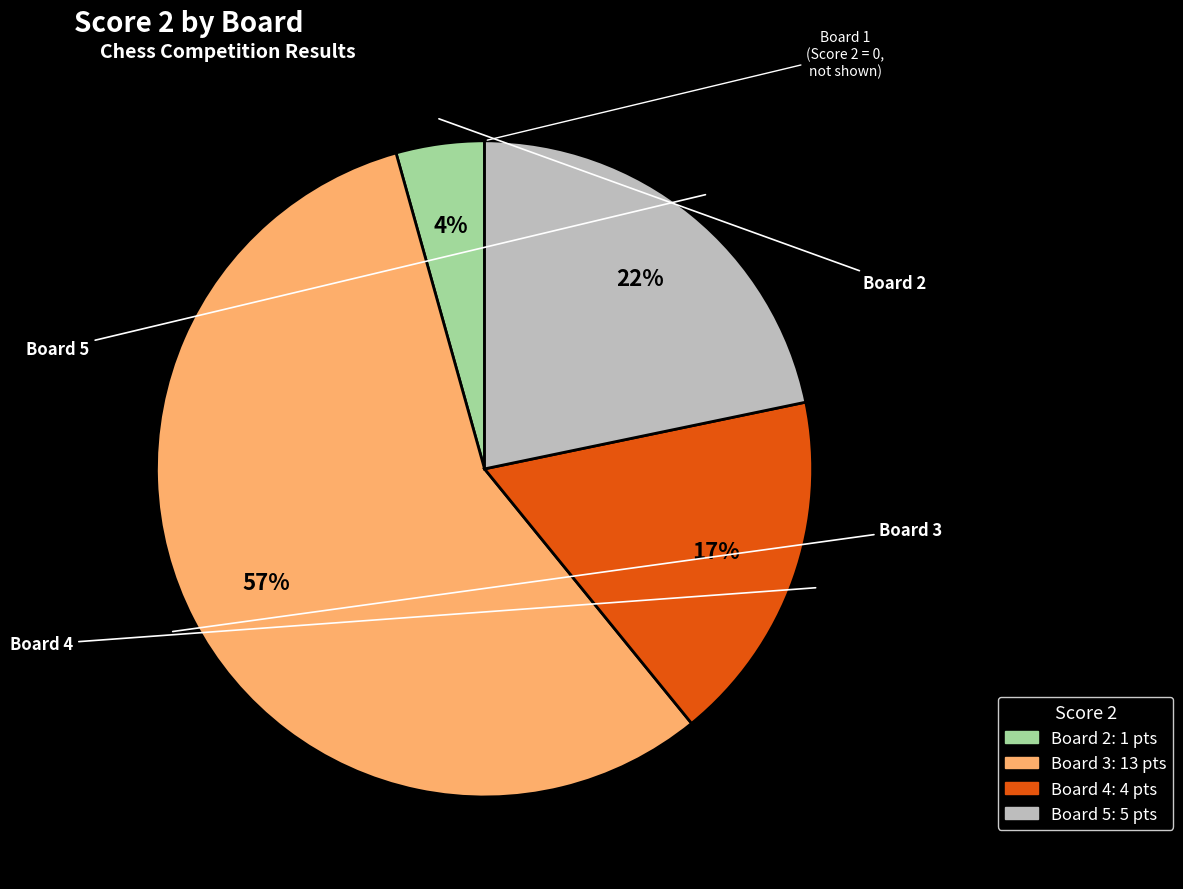

How many segments does this pie chart have?

4